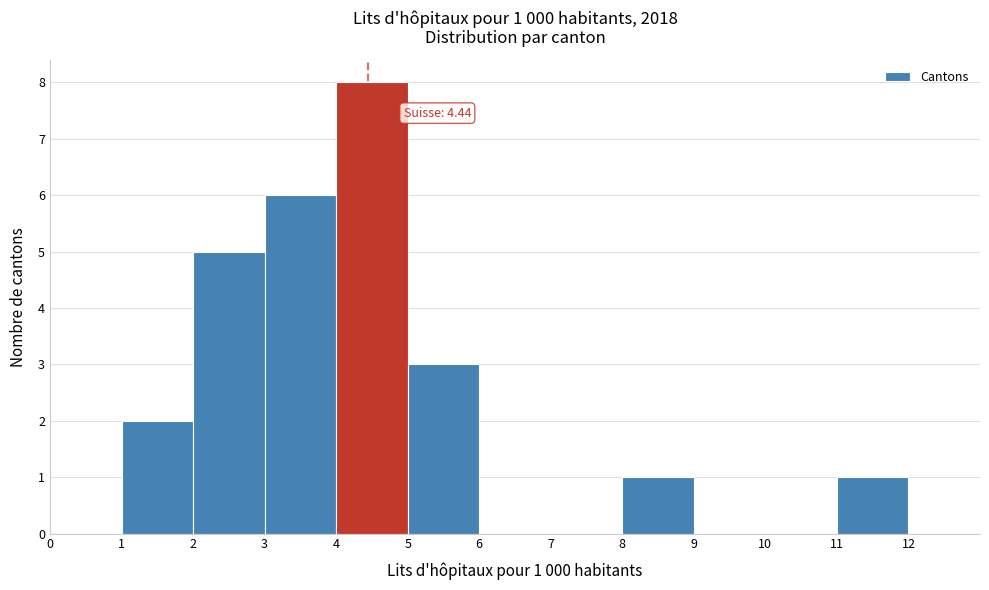

Over which range of the x-axis is the bar tallest?

4 to 5